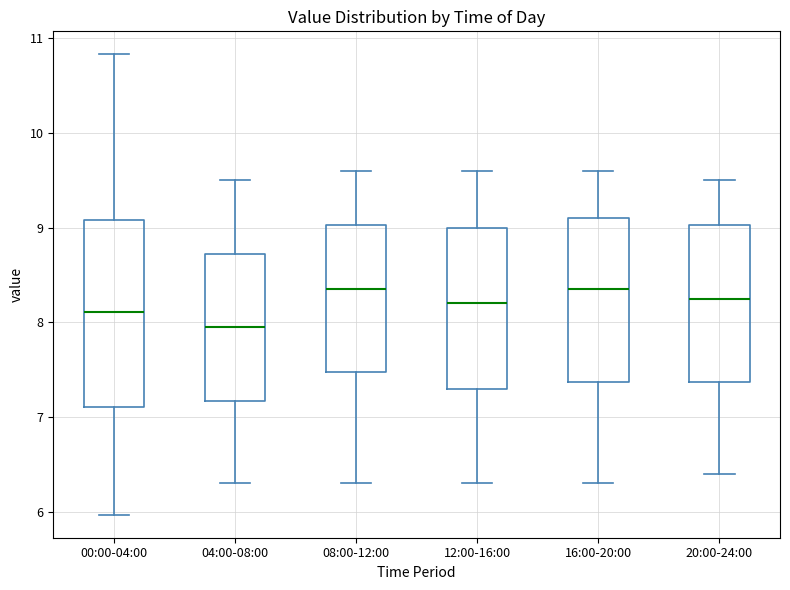

Reading left to right, read every box against the y-axis: the position of its median line, the range the box covers, and the ends of its whiskers. The values are not printed on the chart, so give them approximately, as read against the axis.

00:00-04:00: median 8.1, box 7.1 to 9.1, whiskers 6.0 to 10.8
04:00-08:00: median 8.0, box 7.2 to 8.7, whiskers 6.3 to 9.5
08:00-12:00: median 8.4, box 7.5 to 9.0, whiskers 6.3 to 9.6
12:00-16:00: median 8.2, box 7.3 to 9.0, whiskers 6.3 to 9.6
16:00-20:00: median 8.4, box 7.4 to 9.1, whiskers 6.3 to 9.6
20:00-24:00: median 8.3, box 7.4 to 9.0, whiskers 6.4 to 9.5